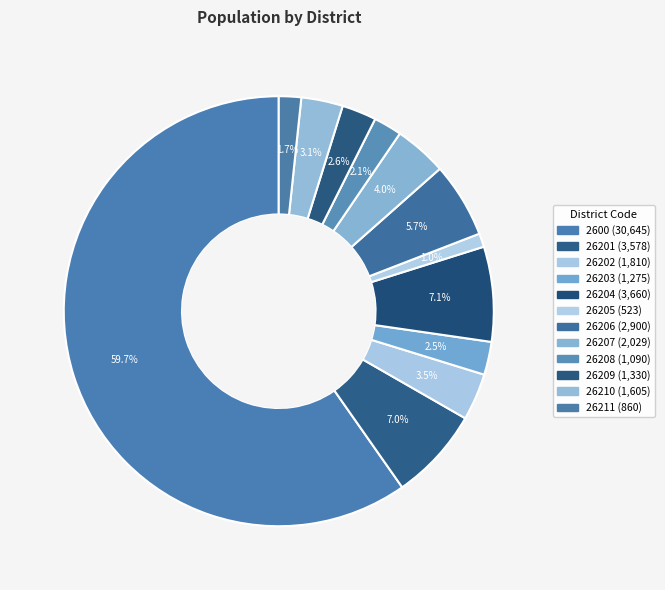

To the nearest percent, what is the average slice percentage?

8%